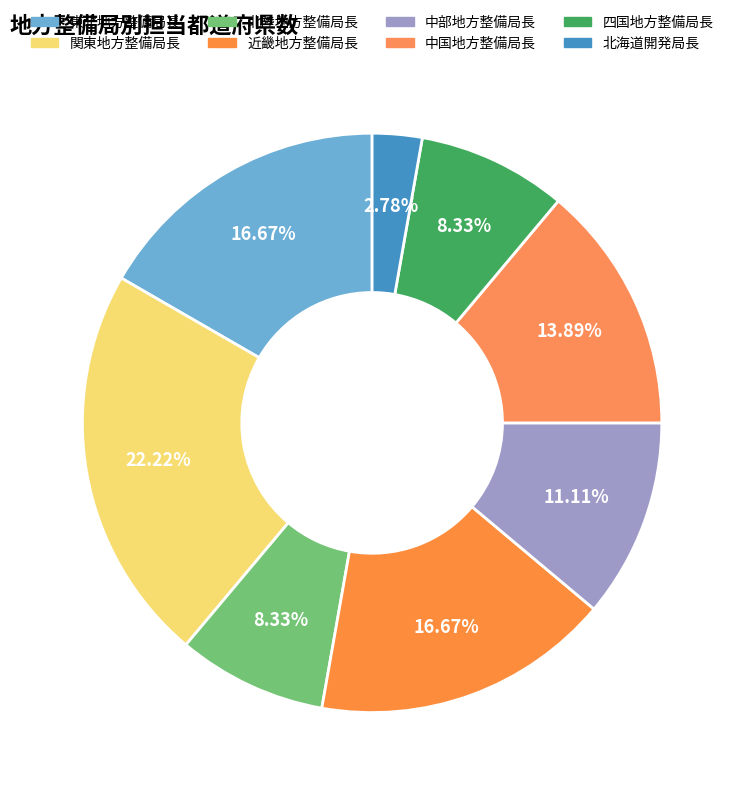

To the nearest percent, what is the difference between the 東北地方整備局長 and 北海道開発局長 slice percentages?

14%